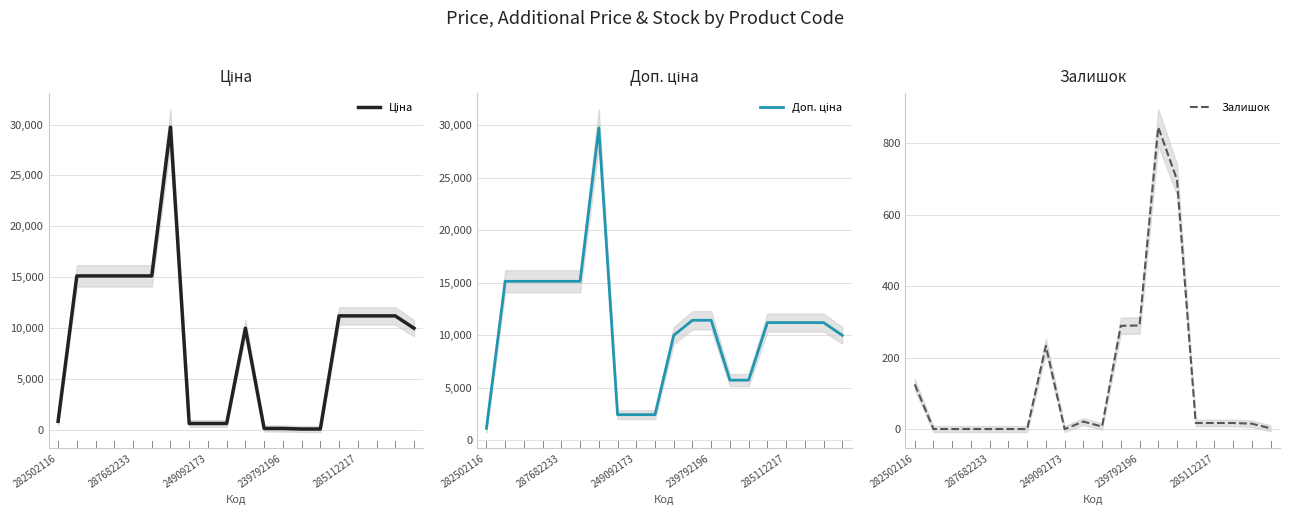

How many values in the Доп. ціна series exceed 11188?

12